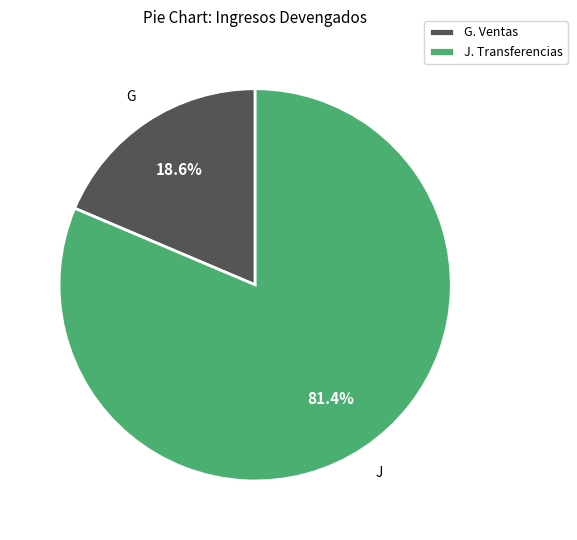

What percentage do G. Ventas and J. Transferencias together represent?

100.0%